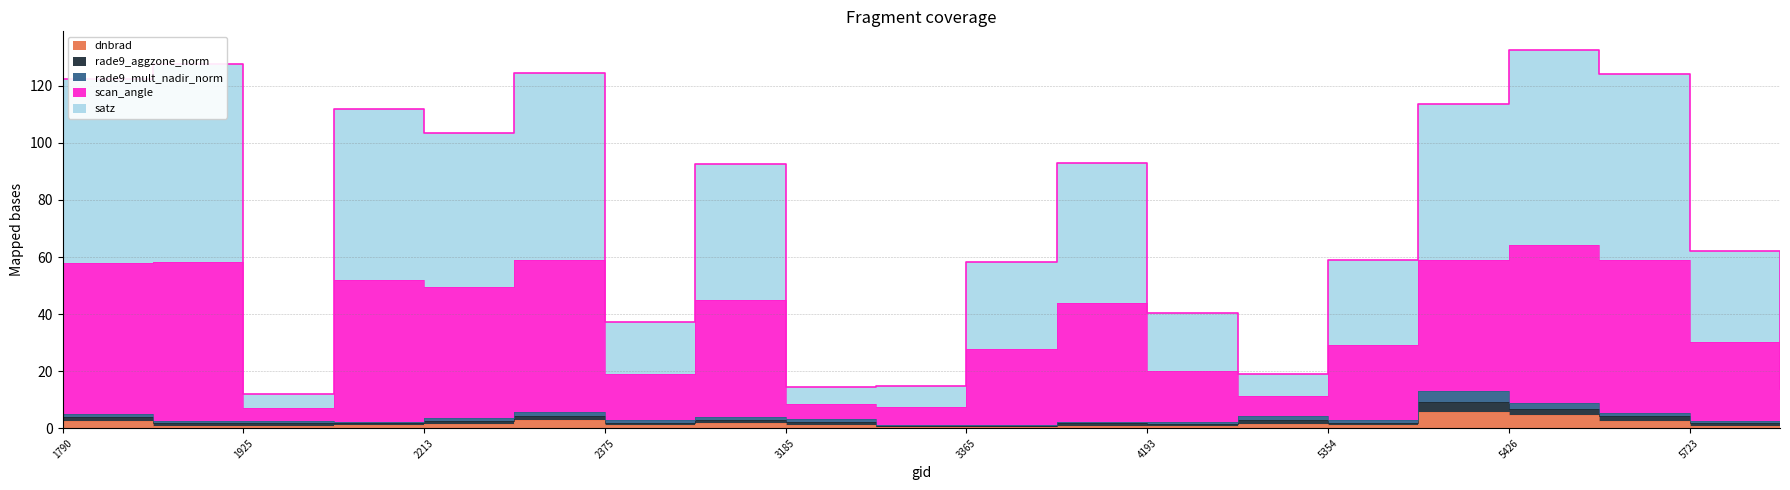

Which has a higher value, 3185 or 1925?

3185